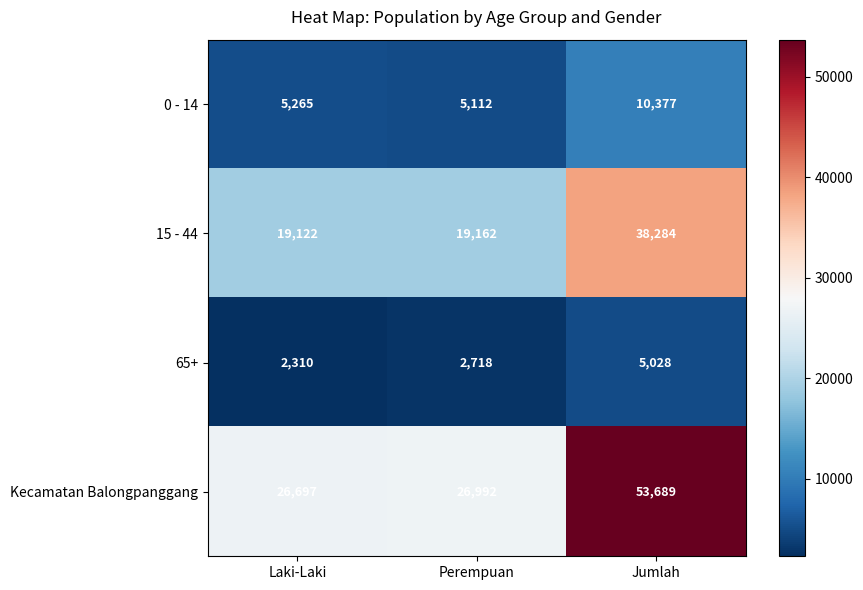

At which category is the sum across all series the highest?

Jumlah